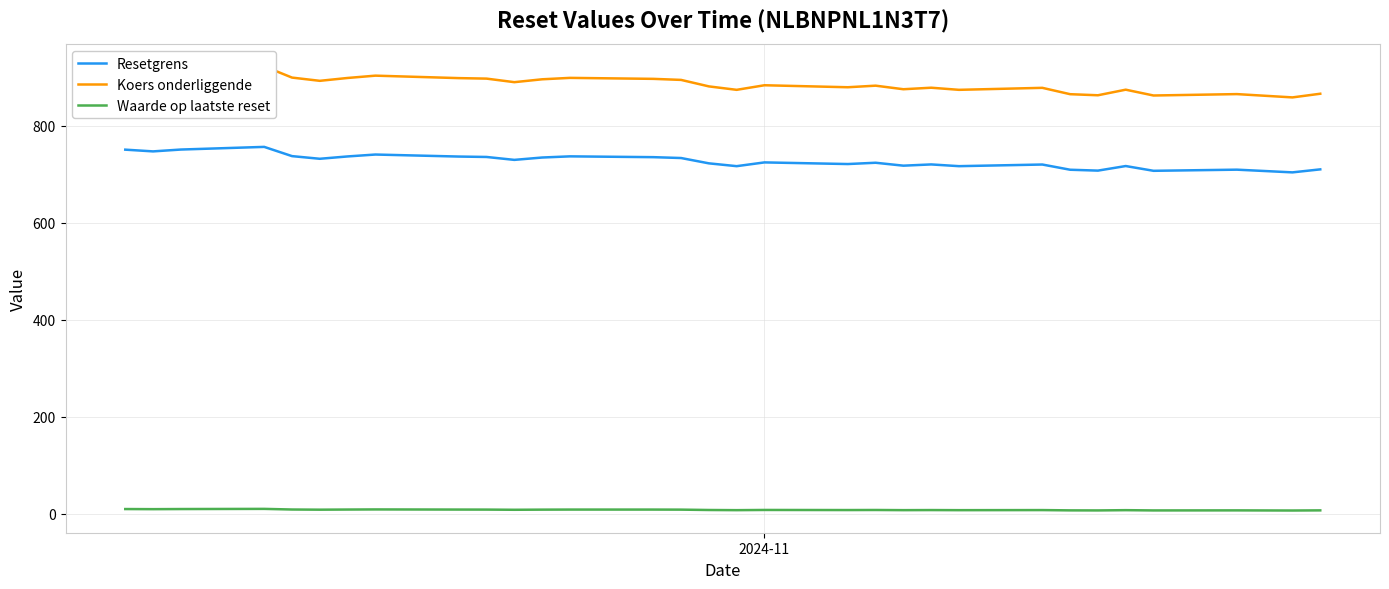

Is this an area chart (filled region under the line)?

No